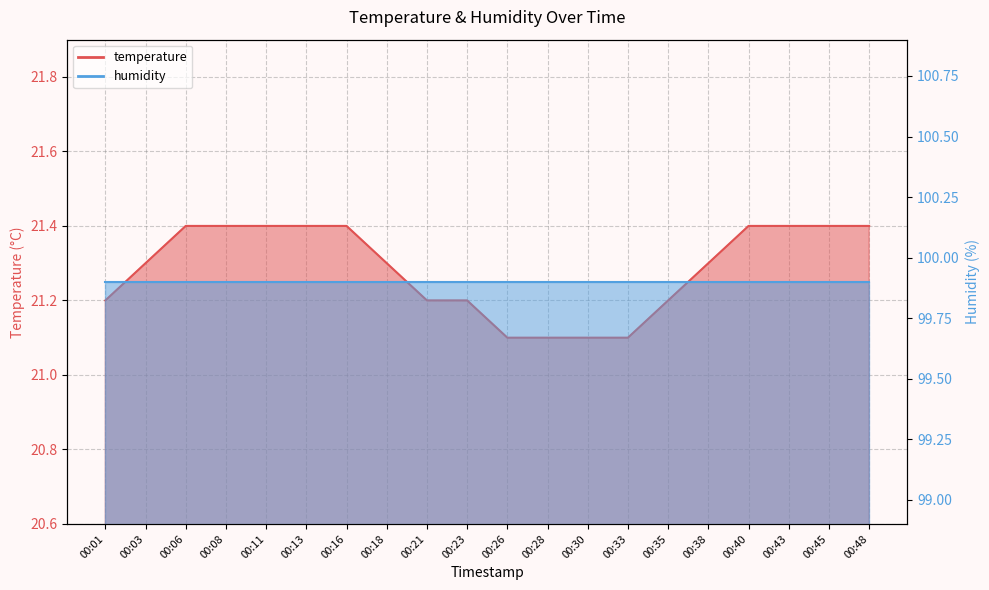

Count the number of categories in the chart.

20